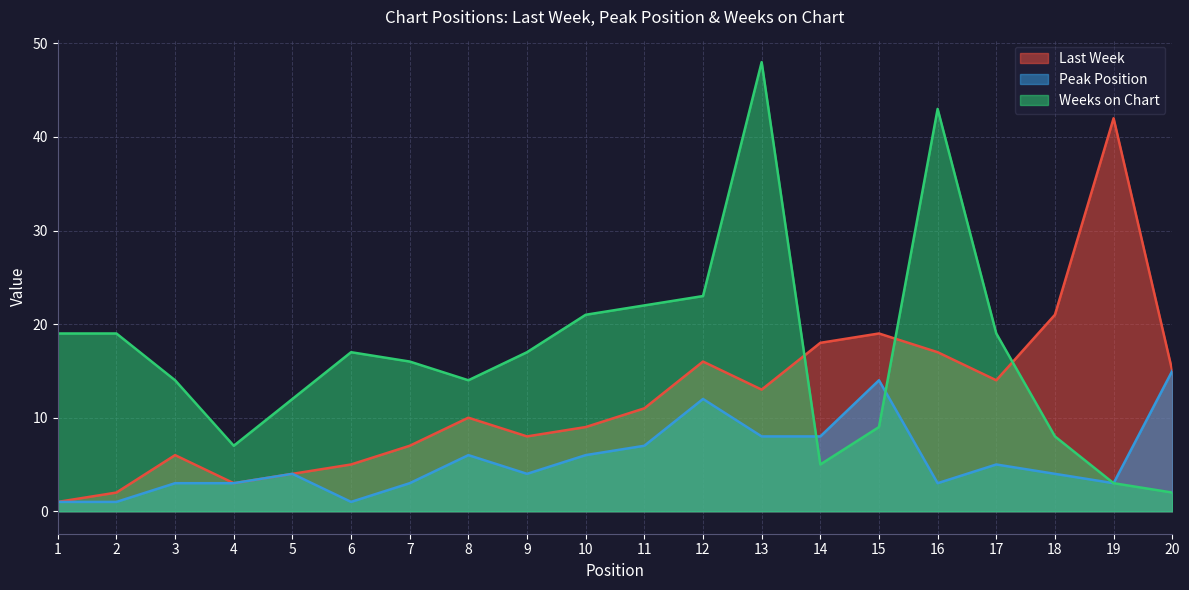

True or false: Weeks on Chart and Last Week cross at least once.

True